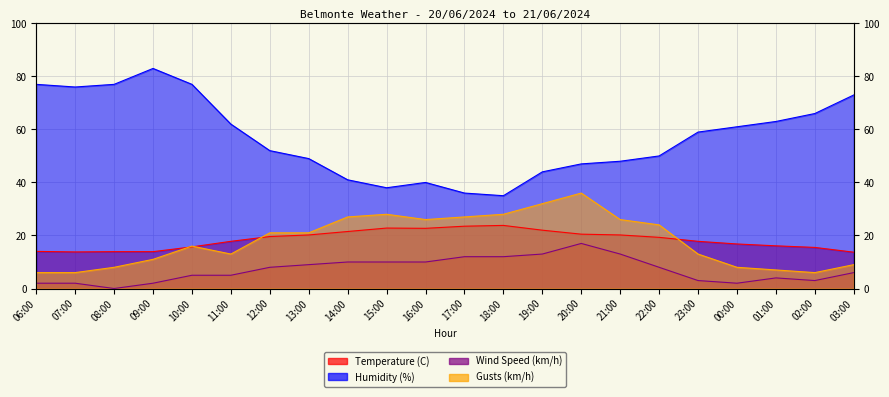

The value of Wind Speed (km/h) at 00:00 is 2.0. True or false?

True